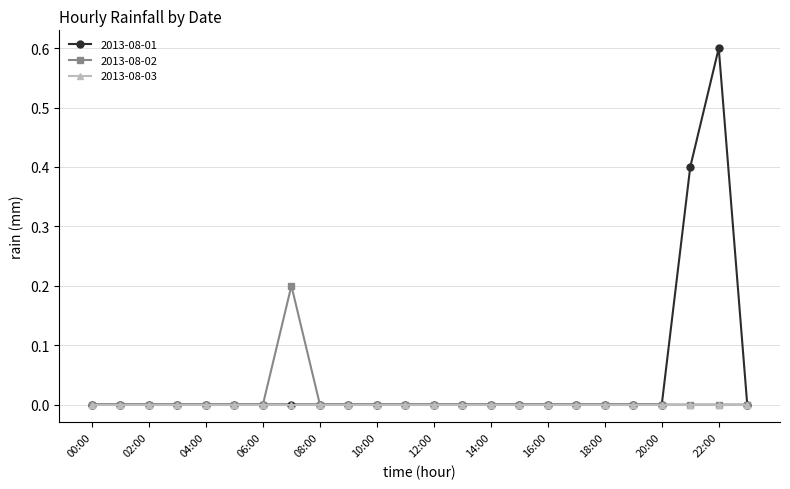

Which series has the widest spread of values?

2013-08-01